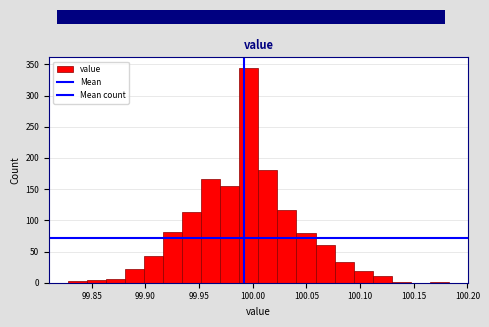

Around what value on the x-axis is the tallest bar? Give the approximate position of its centre, as read against the axis.

99.995